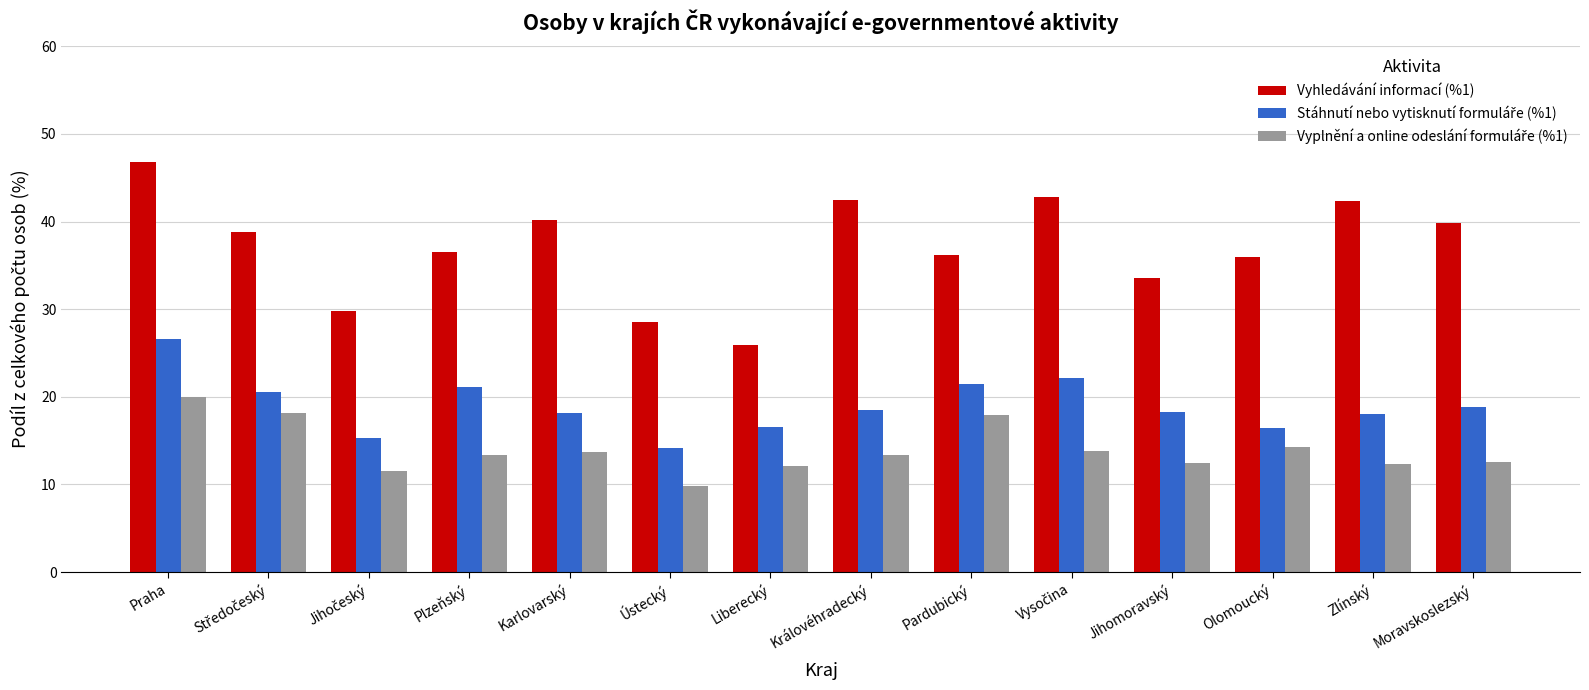

Are the bars grouped side by side (vs. stacked)?

Yes